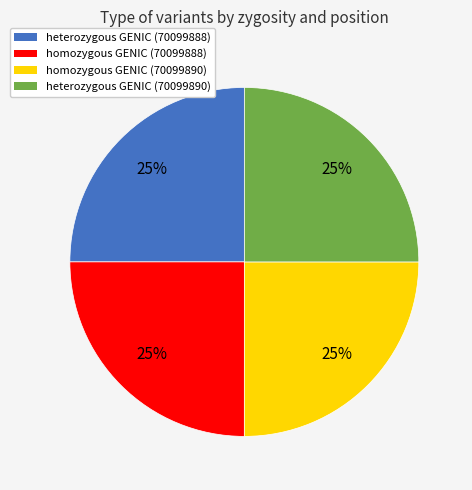

Is there a majority slice in this chart?

No